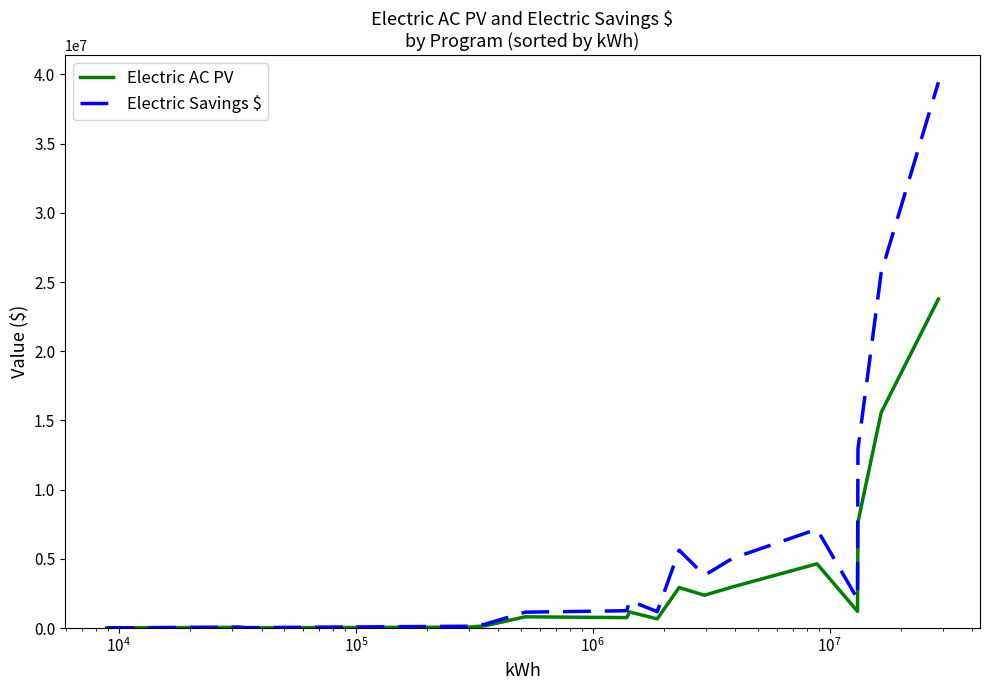

What is the greatest value displayed?

39439571